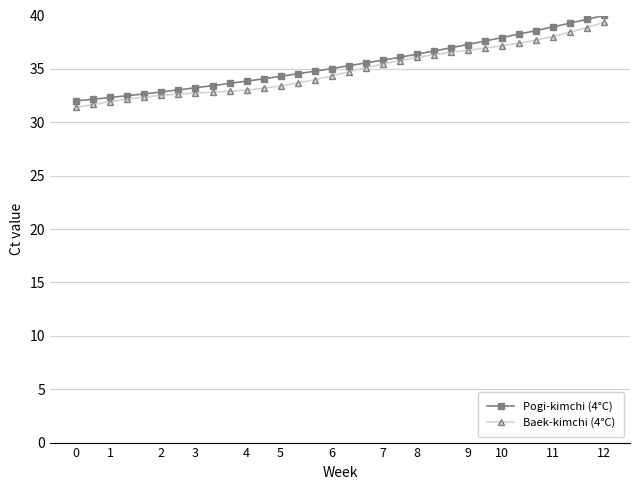

What is the value of the Baek-kimchi (4°C) point at the 13th from the left?

33.4